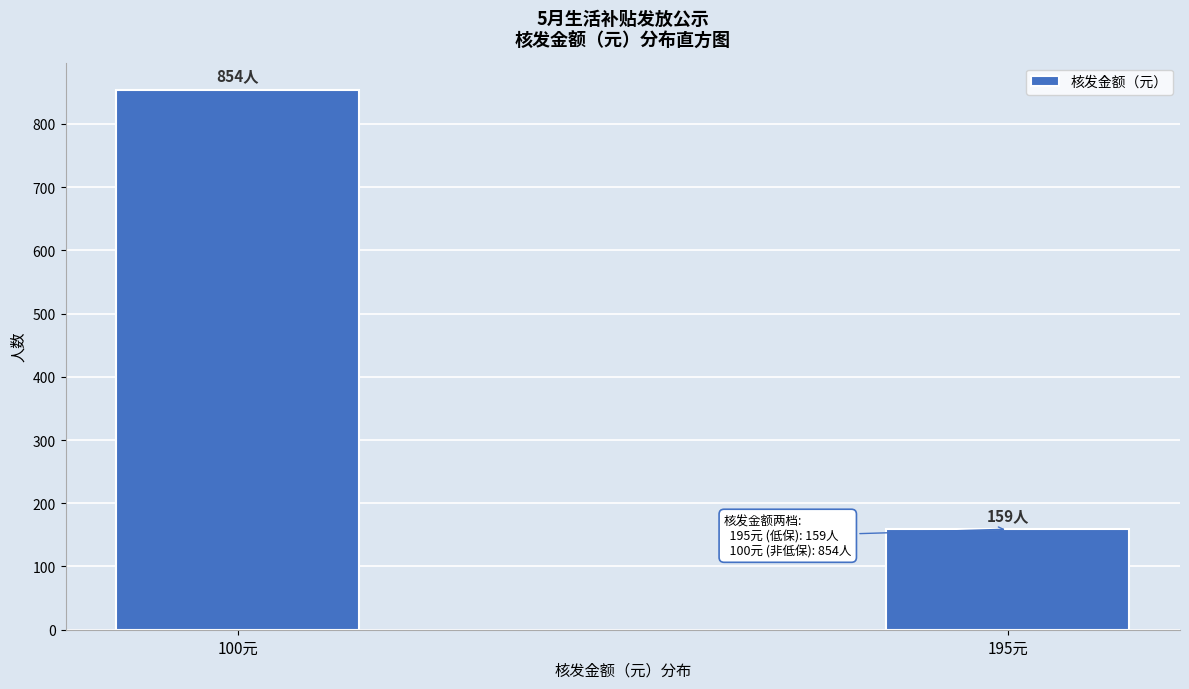

Reading right to left, transcribe all the data shown in this chart.

159	854